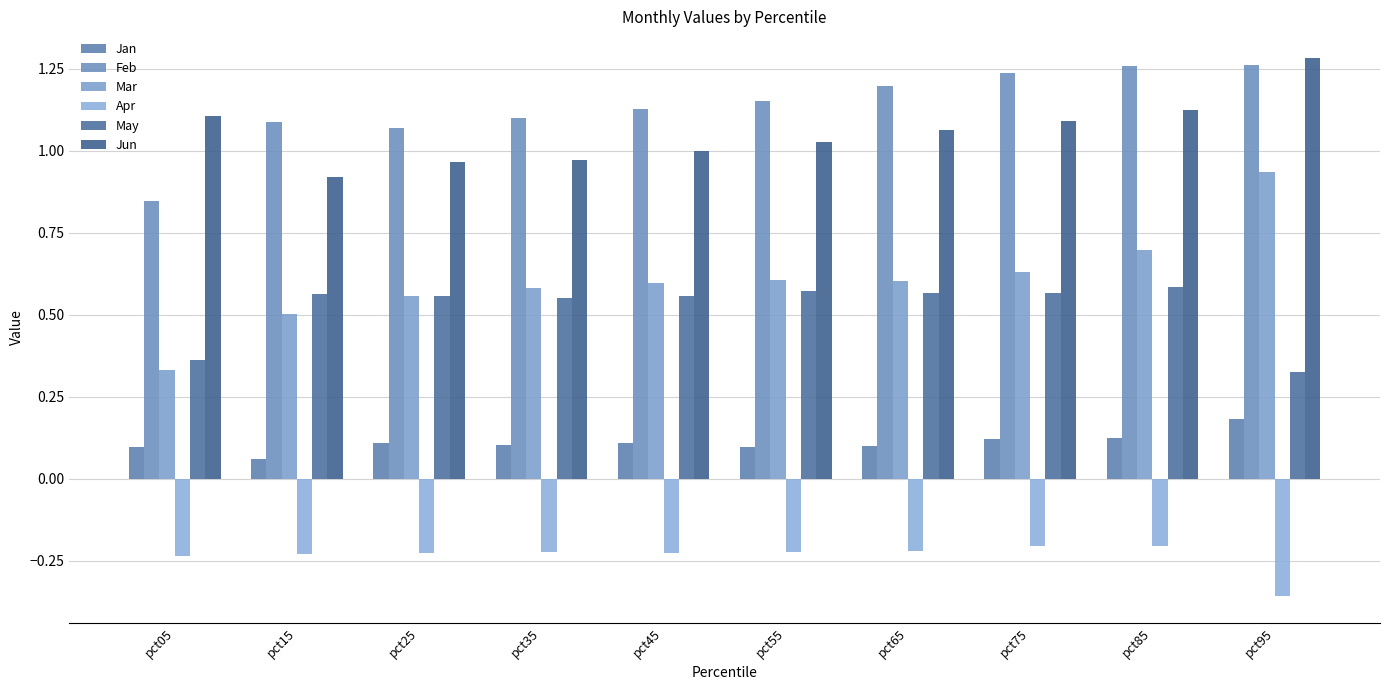

What is the difference between the highest and lowest values at pct05?

1.3